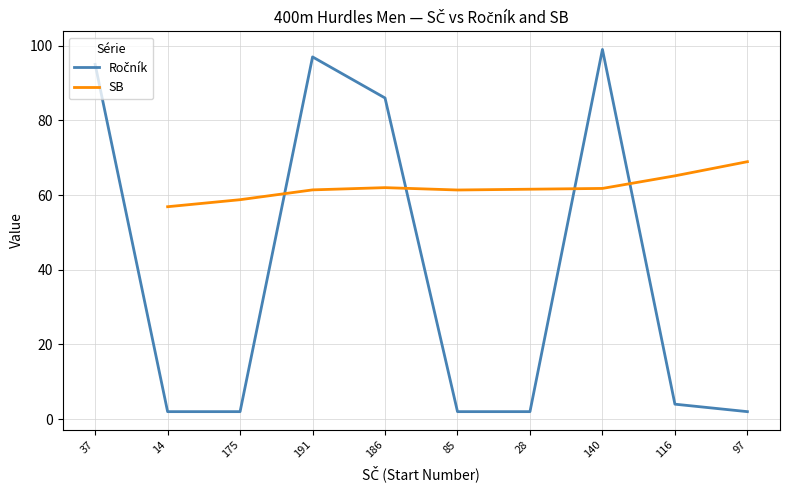

What is the difference between the second highest and minimum values?

95